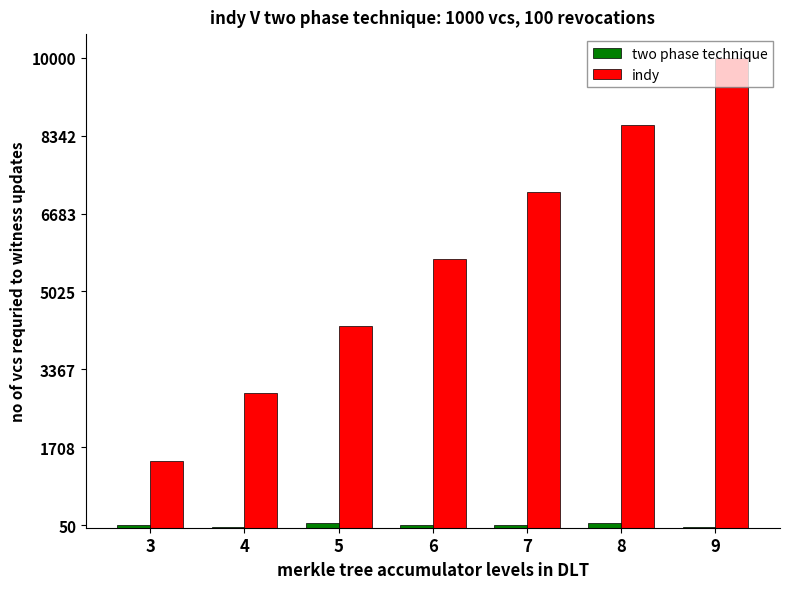

Count the number of categories in the chart.

7